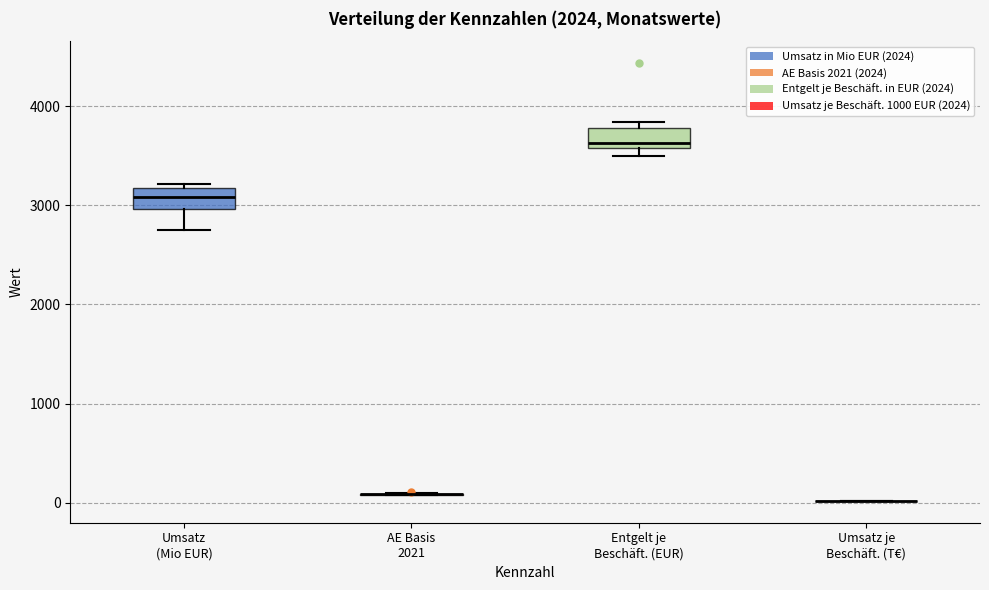

Reading left to right, read every box against the y-axis: the position of its median line, the range the box covers, and the ends of its whiskers. The values are not printed on the chart, so give them approximately, as read against the axis.

Umsatz (Mio EUR): median 3100, box 3000 to 3200, whiskers 2700 to 3200 (just above the box's upper edge)
AE Basis 2021: box collapsed to a line at 100, whiskers 100 to 100
Entgelt je Beschäft. (EUR): median 3600 (just above the box's lower edge), box 3600 to 3800, whiskers 3500 to 3800 (just above the box's upper edge)
Umsatz je Beschäft. (T€): box collapsed to a line at 0, whiskers 0 to 0